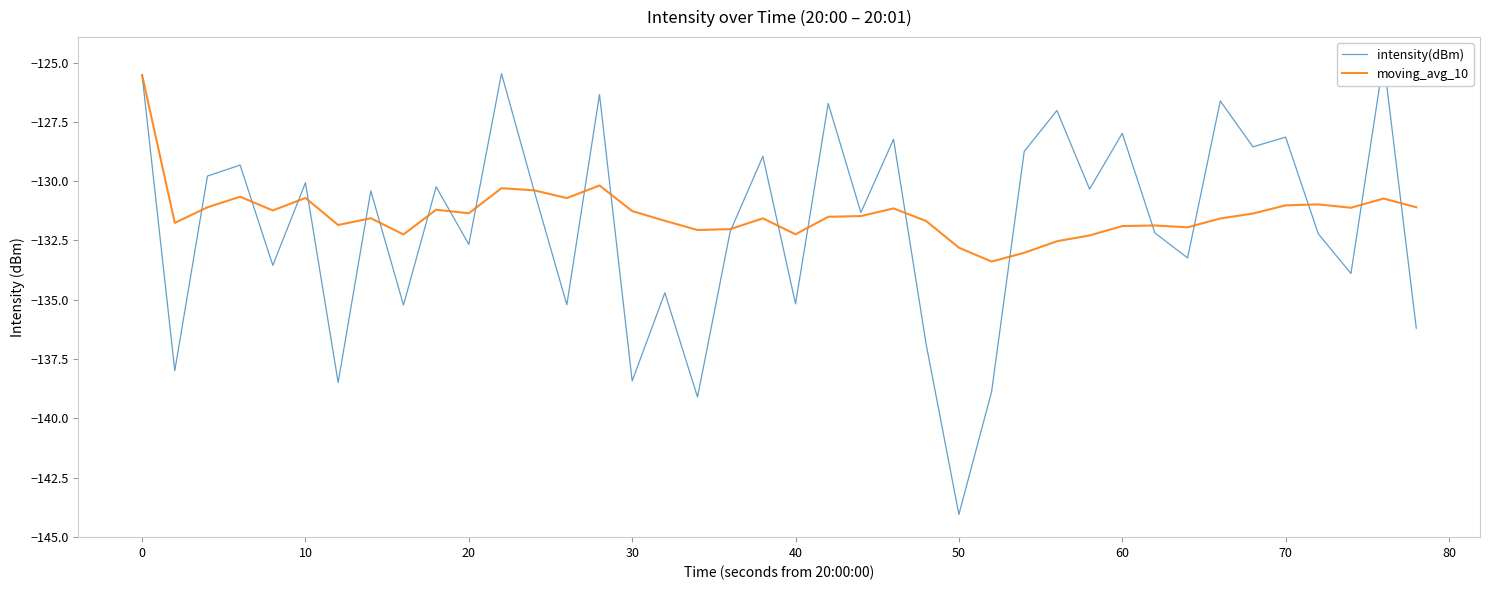

What is the minimum value for moving_avg_10?

-133.4